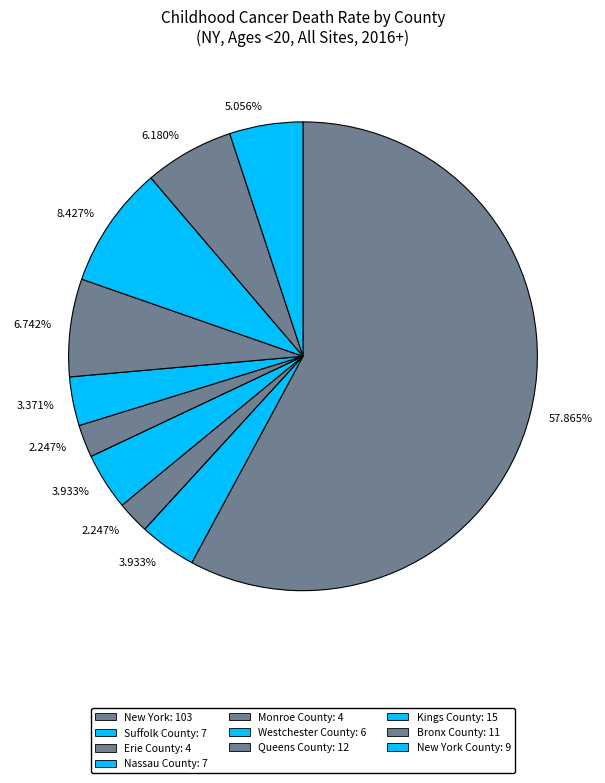

How many slices are in this pie chart?

10